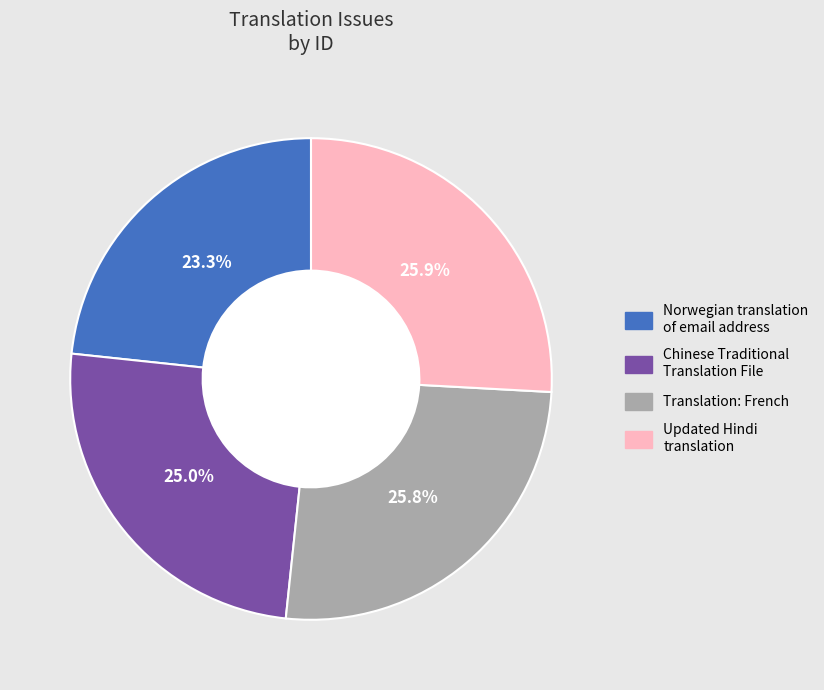

How many segments does this pie chart have?

4